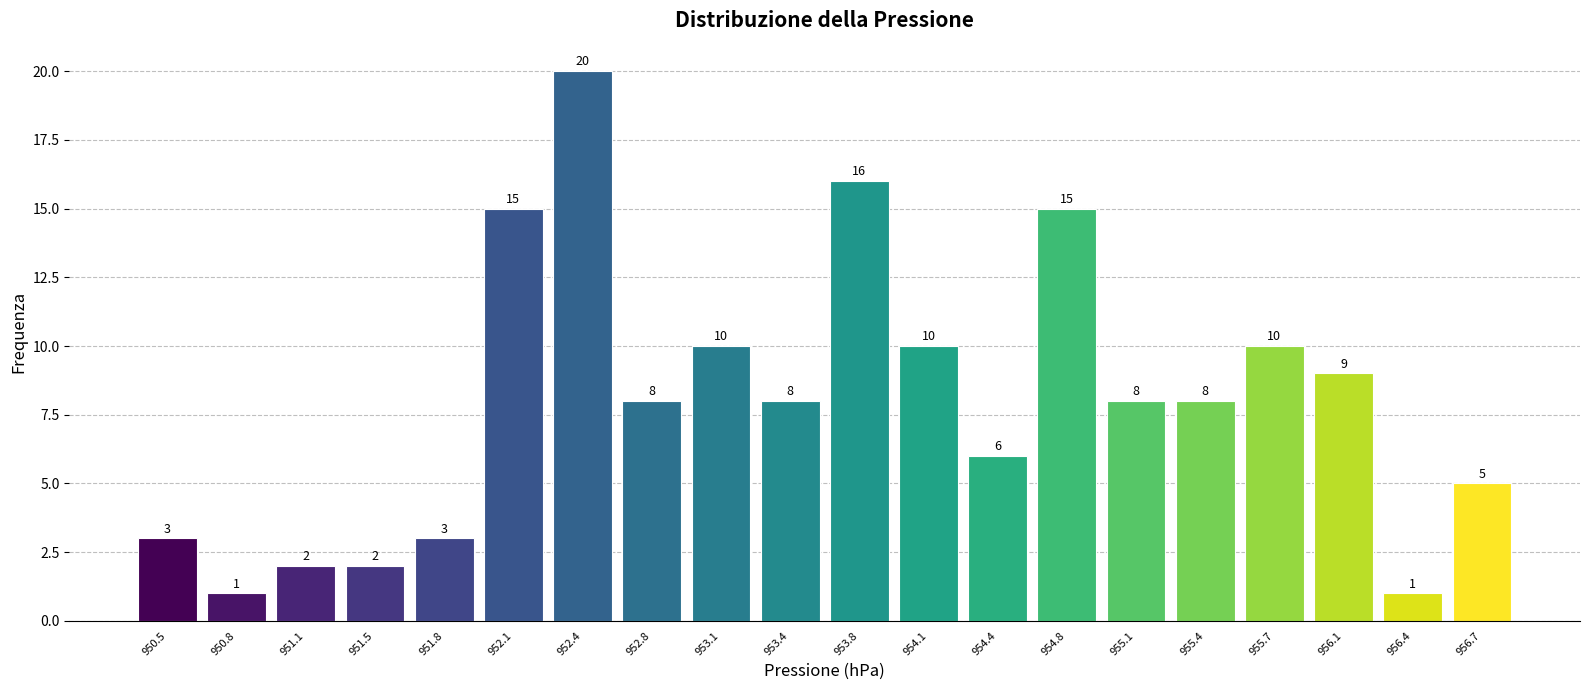

Reading left to right, transcribe this chart: for each bar, give the range it covers on the x-axis and its height. The bar edges are not printed on the chart, so give them approximately, as read against the axis.

950.30 to 950.63: 3
950.63 to 950.96: 1
950.96 to 951.29: 2
951.29 to 951.62: 2
951.62 to 951.95: 3
951.95 to 952.28: 15
952.28 to 952.61: 20
952.61 to 952.94: 8
952.94 to 953.27: 10
953.27 to 953.60: 8
953.60 to 953.93: 16
953.93 to 954.26: 10
954.26 to 954.59: 6
954.59 to 954.92: 15
954.92 to 955.25: 8
955.25 to 955.58: 8
955.58 to 955.91: 10
955.91 to 956.24: 9
956.24 to 956.57: 1
956.57 to 956.90: 5